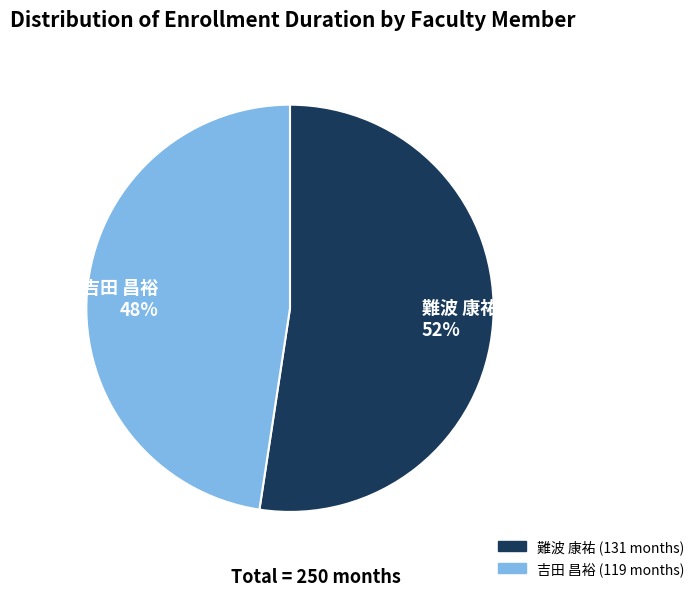

To the nearest percent, what portion does 吉田 昌裕 represent?

48%